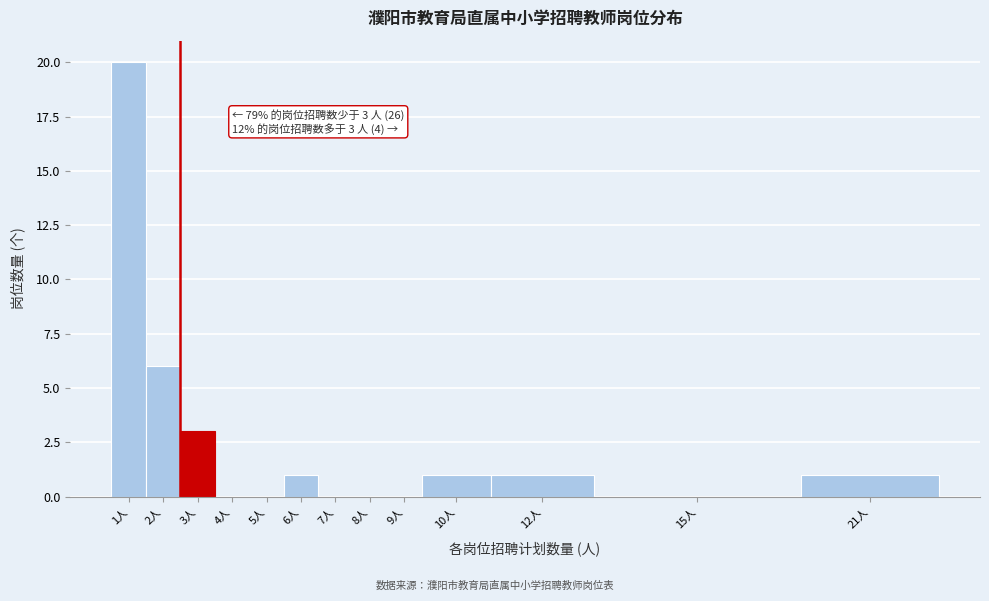

Reading left to right, extract all data points from this chart.

1人=20	2人=6	3人=3	4人=0	5人=0	6人=1	7人=0	8人=0	9人=0	10人=1	12人=1	15人=0	21人=1